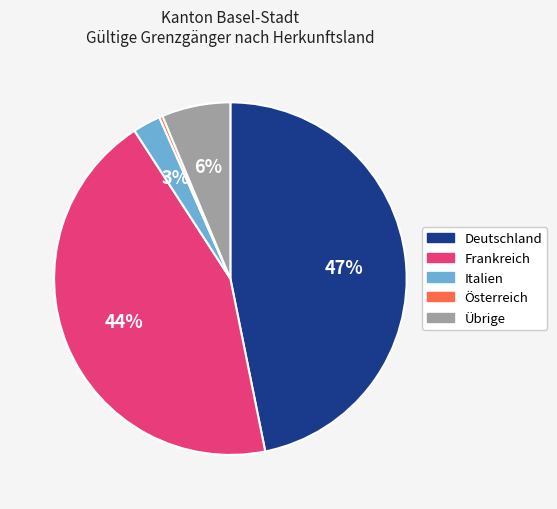

How many segments does this pie chart have?

5